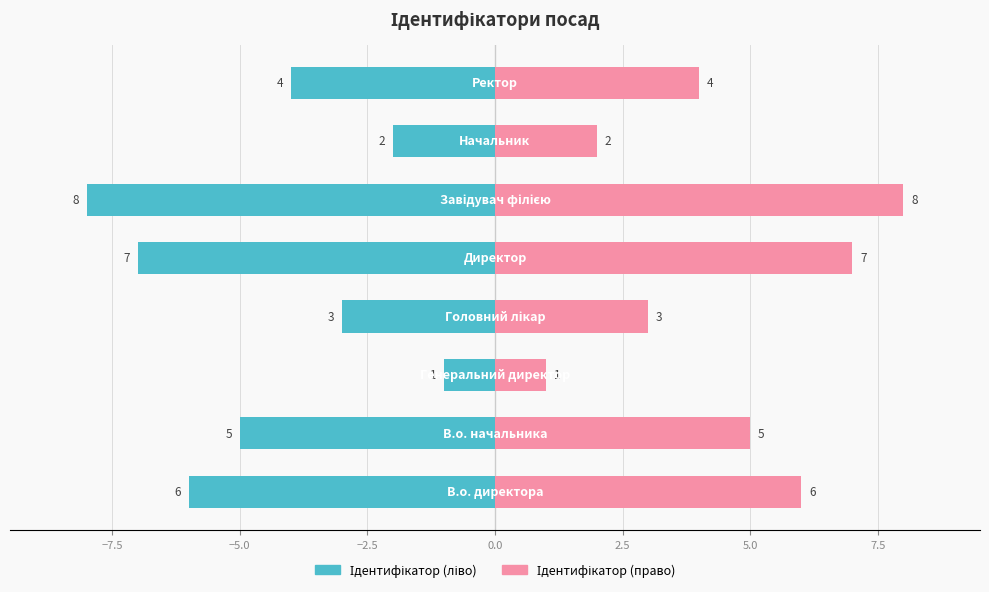

Count the Ідентифікатор (право) values in the range 3 to 7.

5